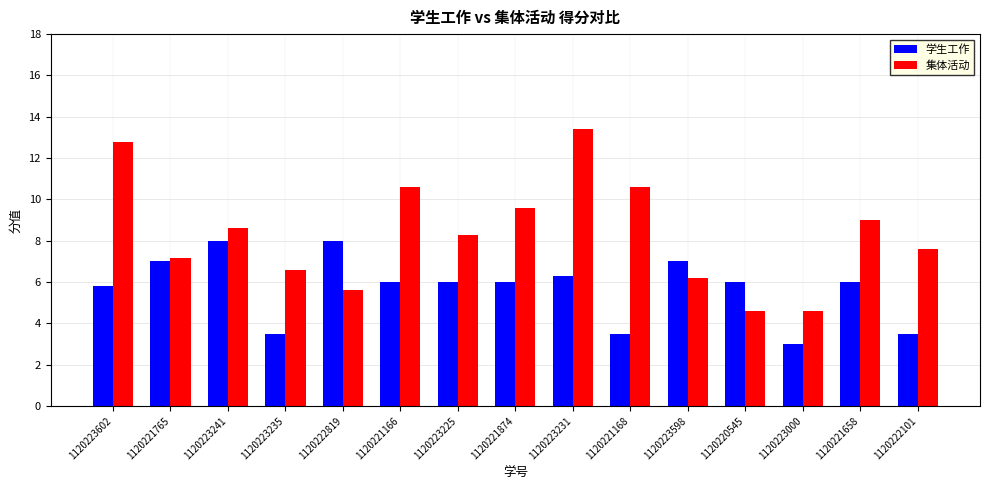

Rank the series by their average value, from lowest to highest.

学生工作, 集体活动